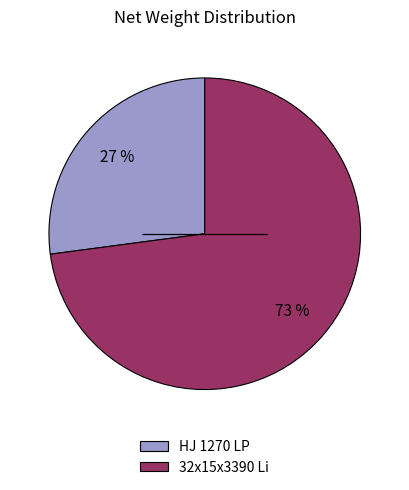

Do HJ 1270 LP and 32x15x3390 Li together represent more than half of the pie?

Yes